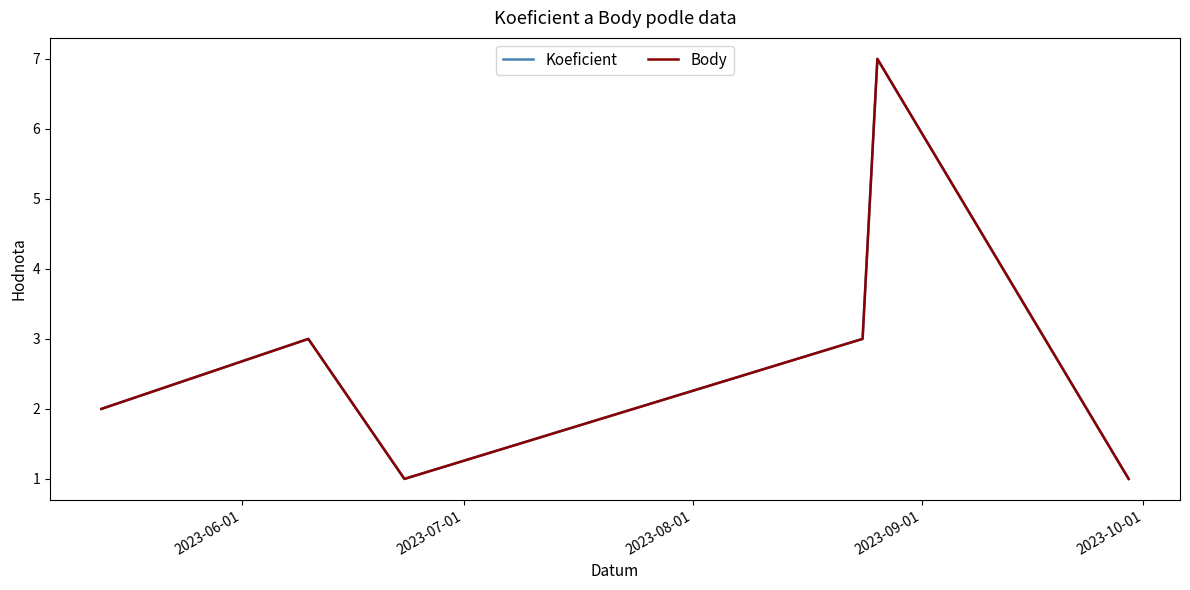

Does the chart display data point markers on the line(s)?

No